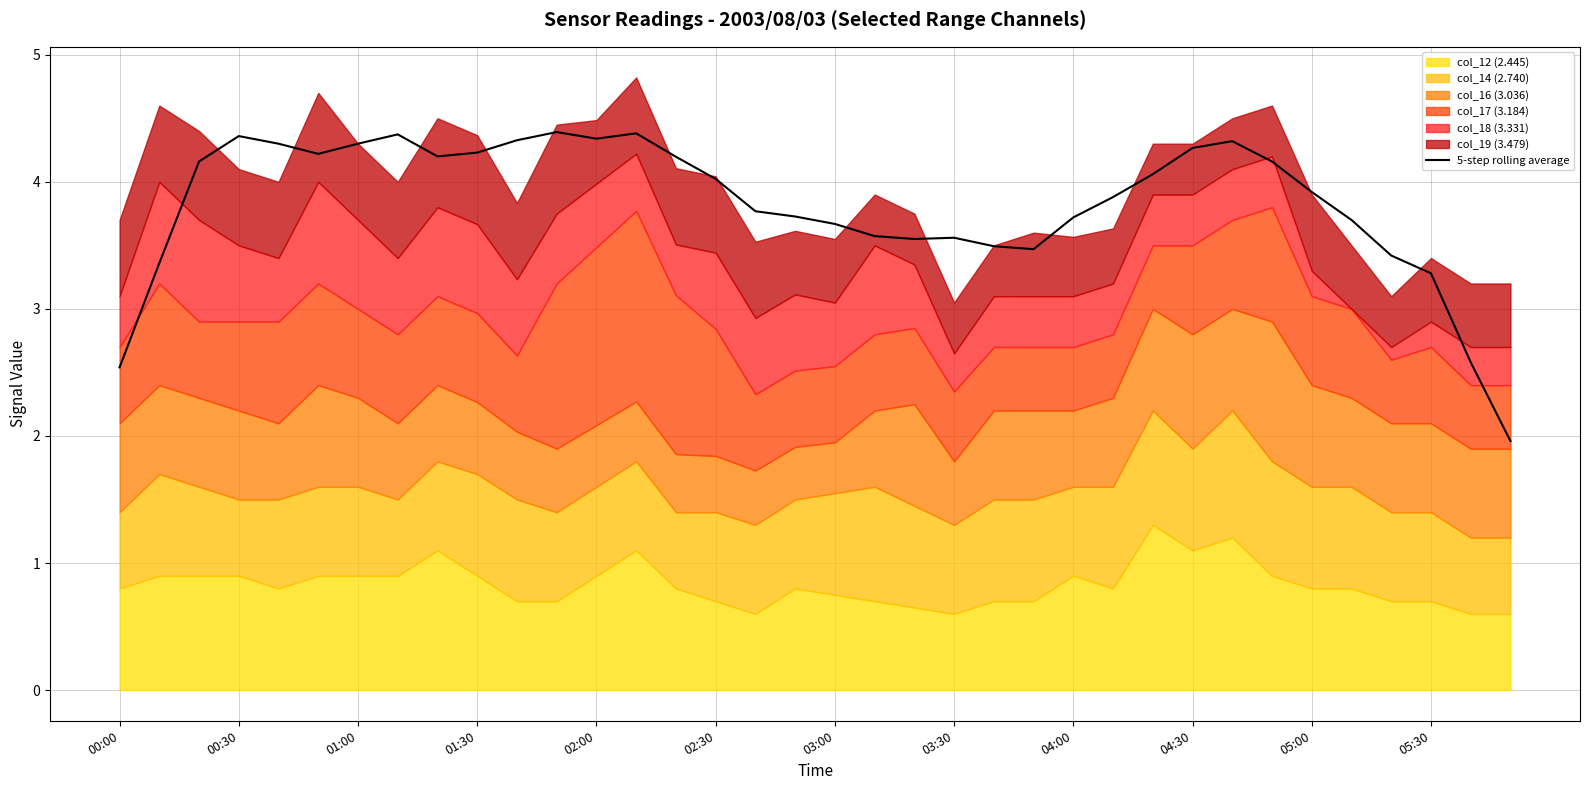

How many values are below 4?

18